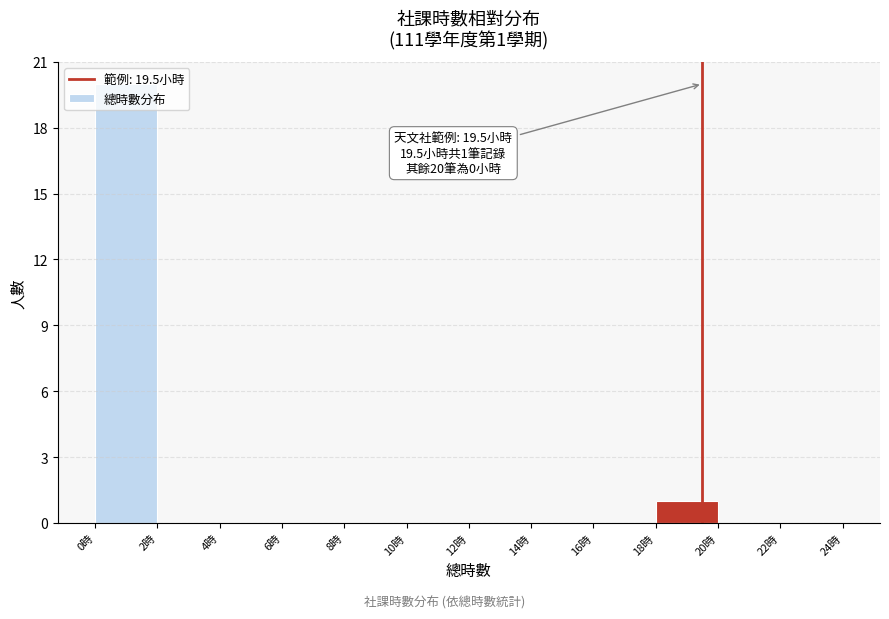

Which range on the x-axis has the tallest bar?

0 to 2